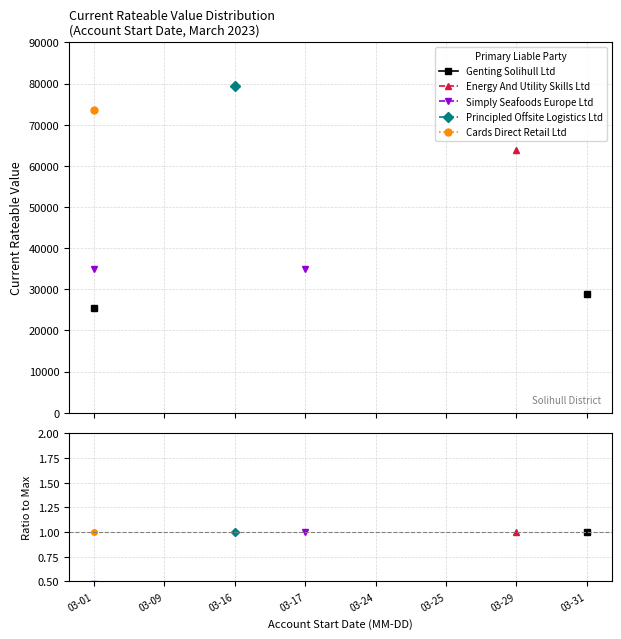

True or false: Energy And Utility Skills Ltd and Genting Solihull Ltd intersect in this chart.

False